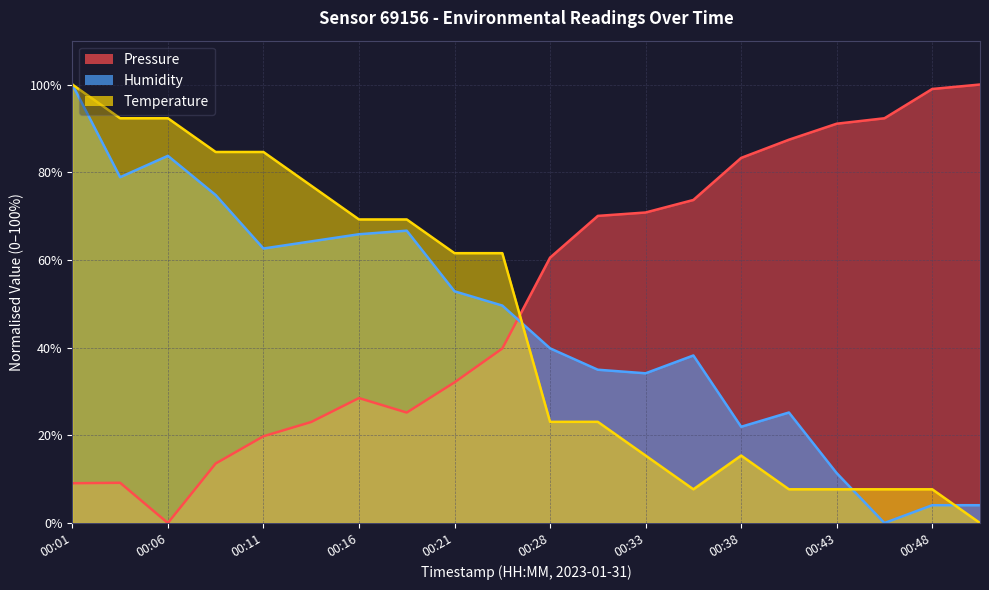

What is the total value across all series at 00:48?

110.7